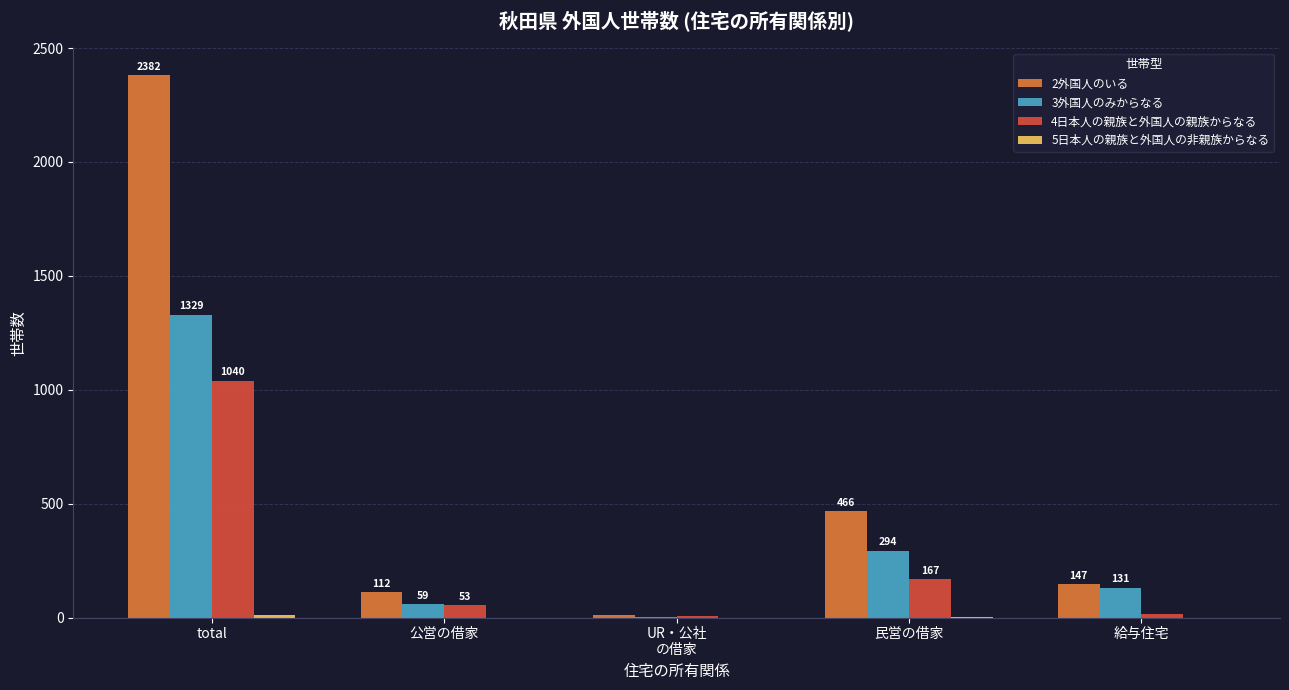

At which label is 3外国人のみからなる closest to 666?

民営の借家